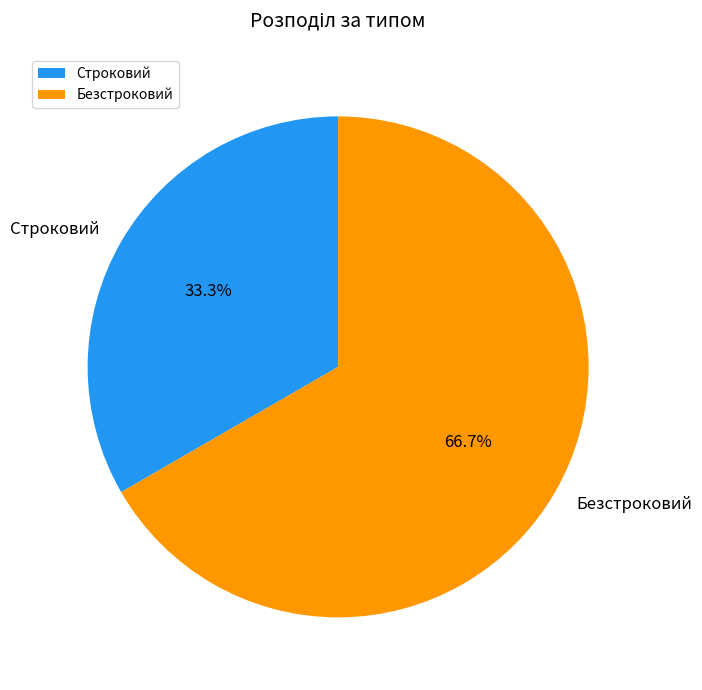

Does Безстроковий account for over 50% of the chart?

Yes